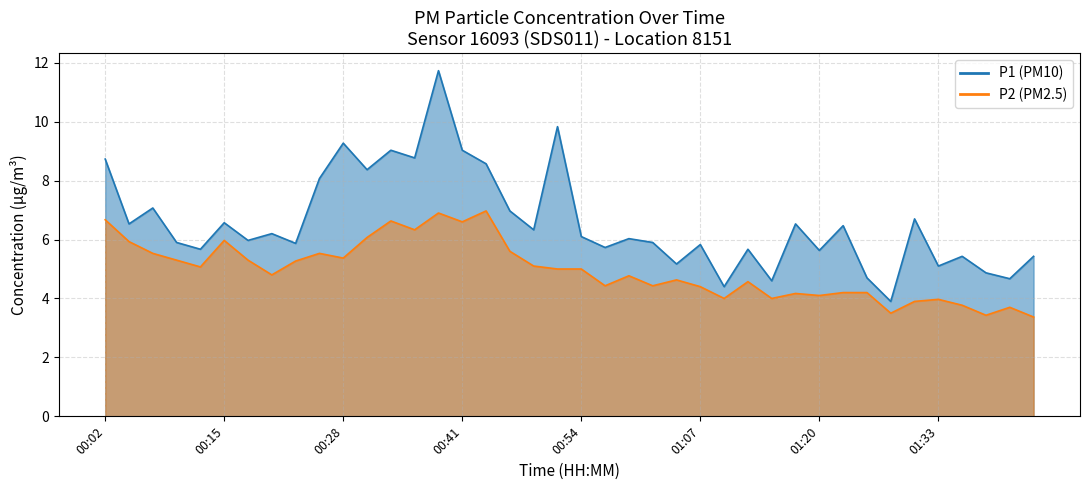

How many data points does each series have?

40